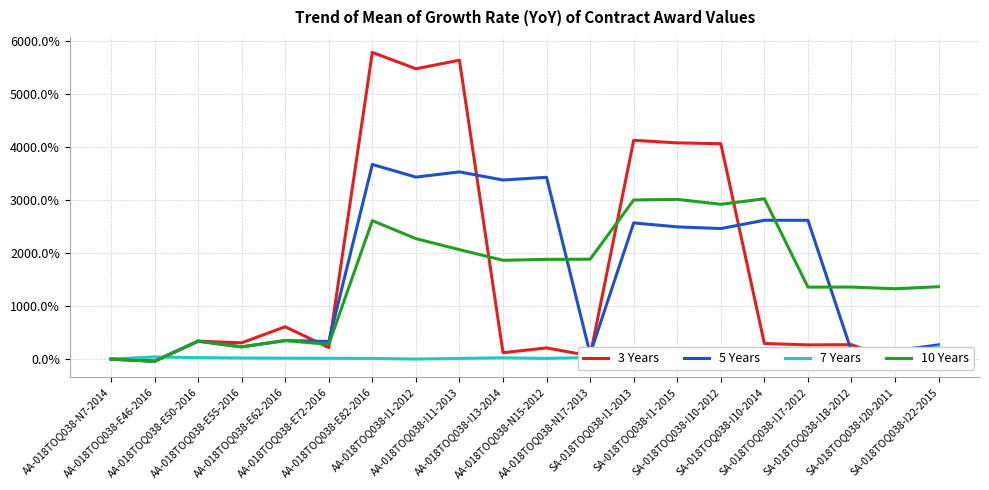

What are all the series names shown in the legend?

3 Years, 5 Years, 7 Years, 10 Years